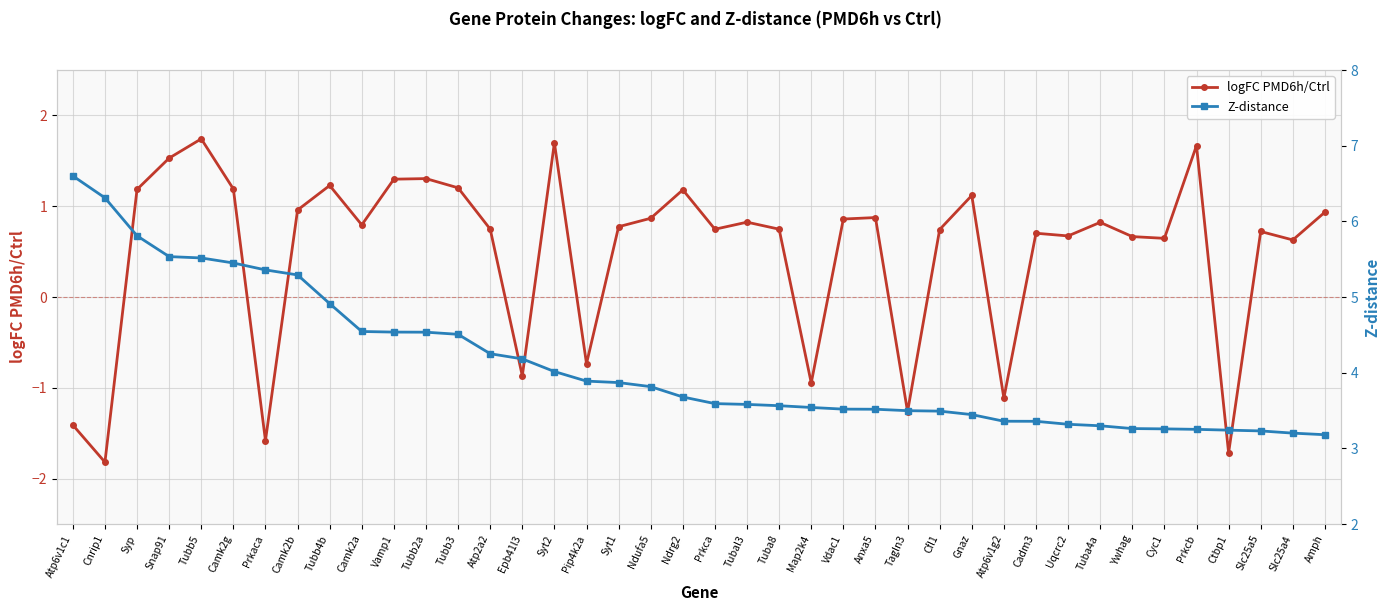

List the series in order of their overall mean, lowest first.

logFC PMD6h/Ctrl, Z-distance